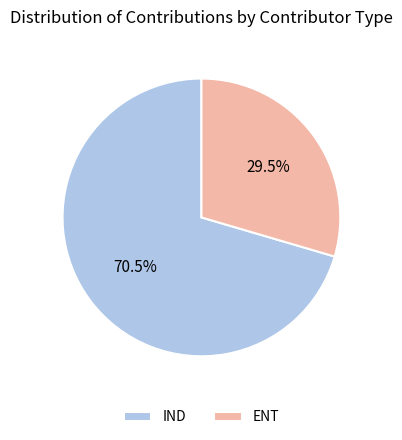

Is IND the majority of the pie?

Yes